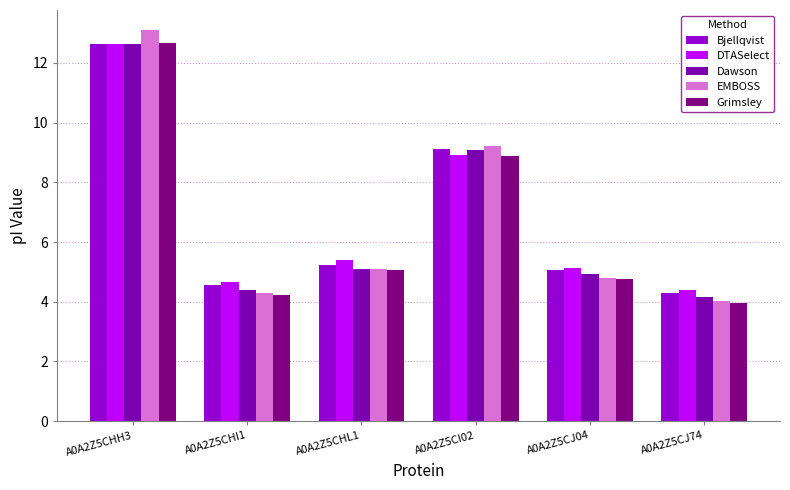

Is it true that Bjellqvist equals 12.6 at A0A2Z5CHH3?

True